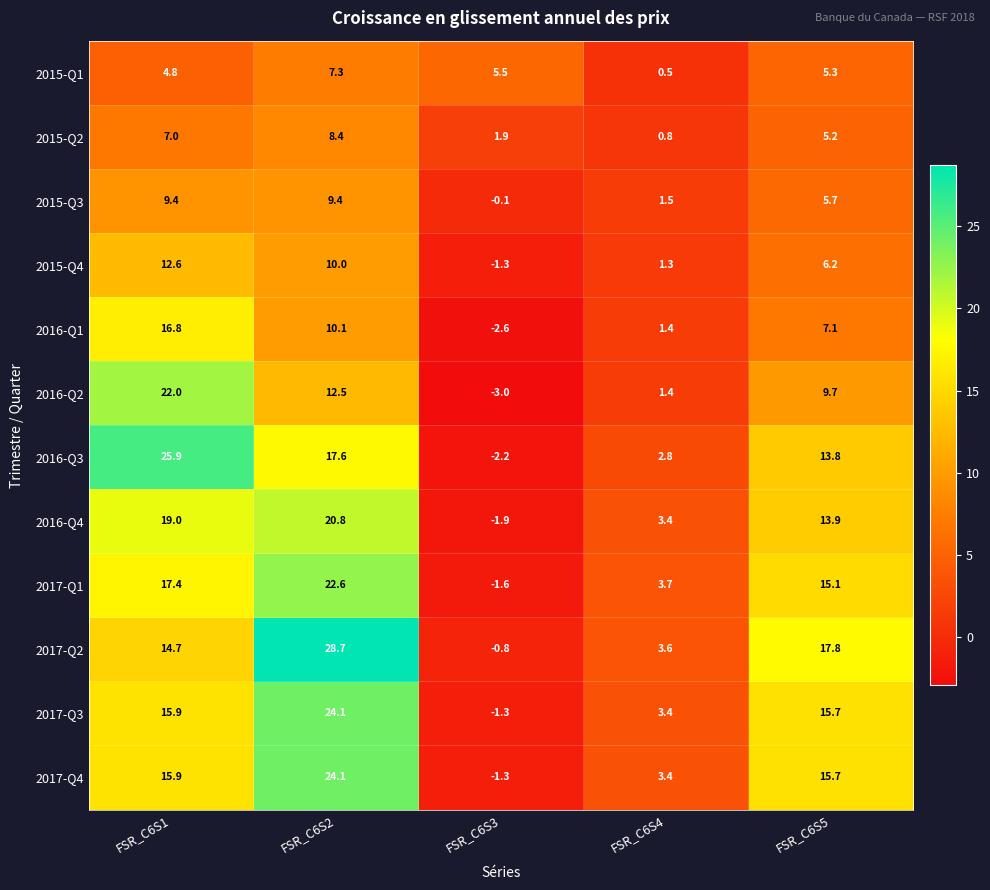

At which category is the sum across all series the highest?

FSR_C6S2